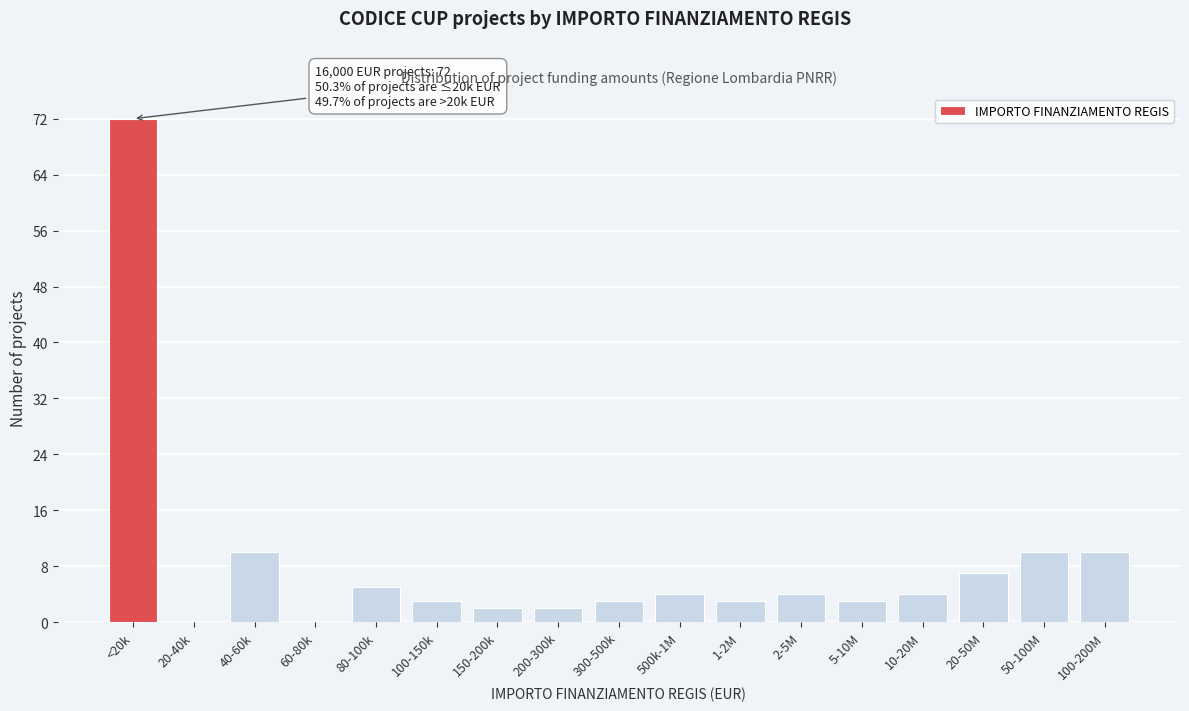

Reading left to right, extract all data points from this chart.

<20k=72	20-40k=0	40-60k=10	60-80k=0	80-100k=5	100-150k=3	150-200k=2	200-300k=2	300-500k=3	500k-1M=4	1-2M=3	2-5M=4	5-10M=3	10-20M=4	20-50M=7	50-100M=10	100-200M=10